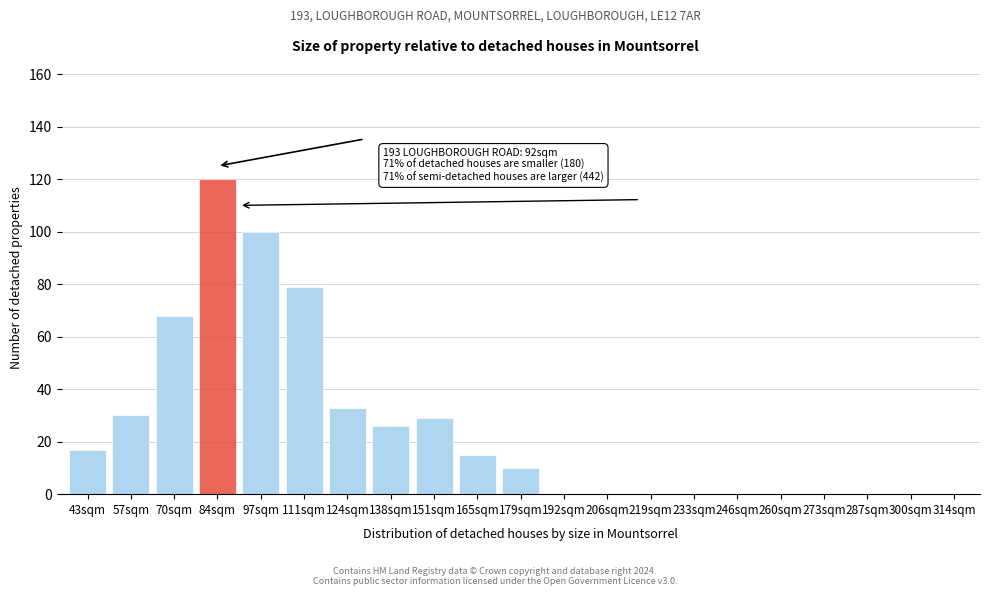

Reading left to right, extract all data points from this chart.

43sqm=17	57sqm=30	70sqm=68	84sqm=120	97sqm=100	111sqm=79	124sqm=33	138sqm=26	151sqm=29	165sqm=15	179sqm=10	192sqm=0	206sqm=0	219sqm=0	233sqm=0	246sqm=0	260sqm=0	273sqm=0	287sqm=0	300sqm=0	314sqm=0